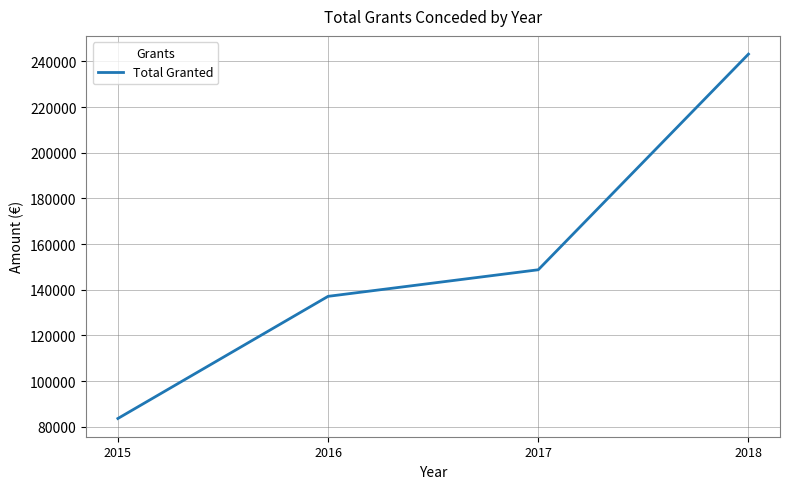

Which label corresponds to the smallest value in the chart?

2015